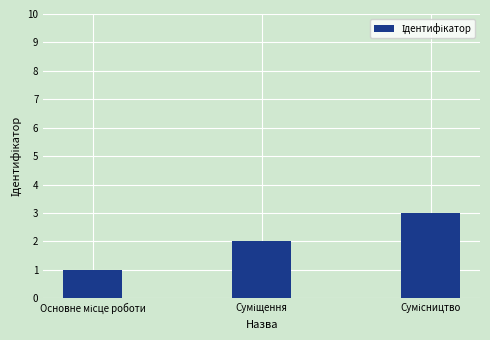

Reading left to right, list all the values displayed in this chart.

1	2	3